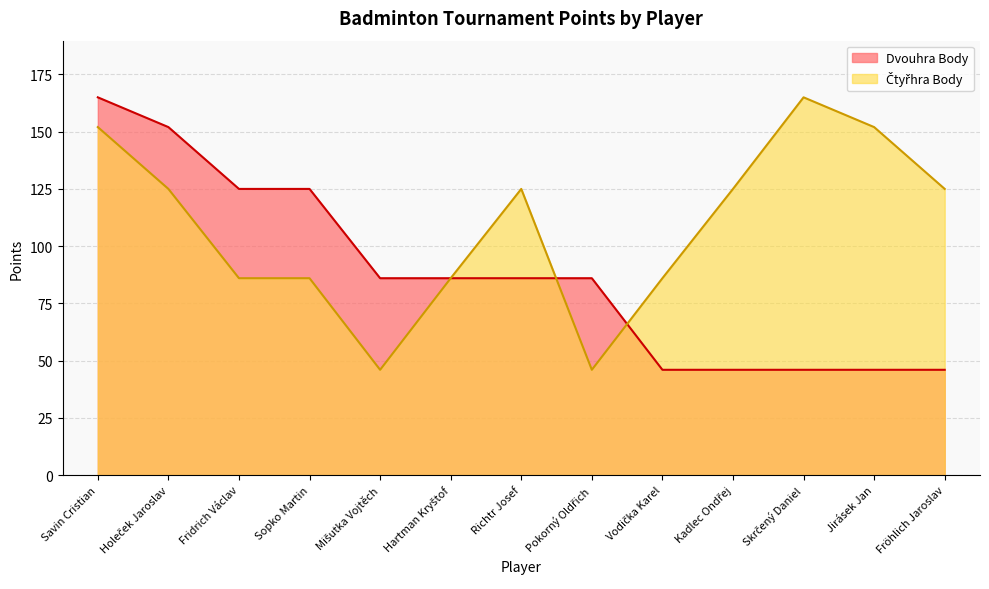

What is the total value across all series at Pokorný Oldřich?

132